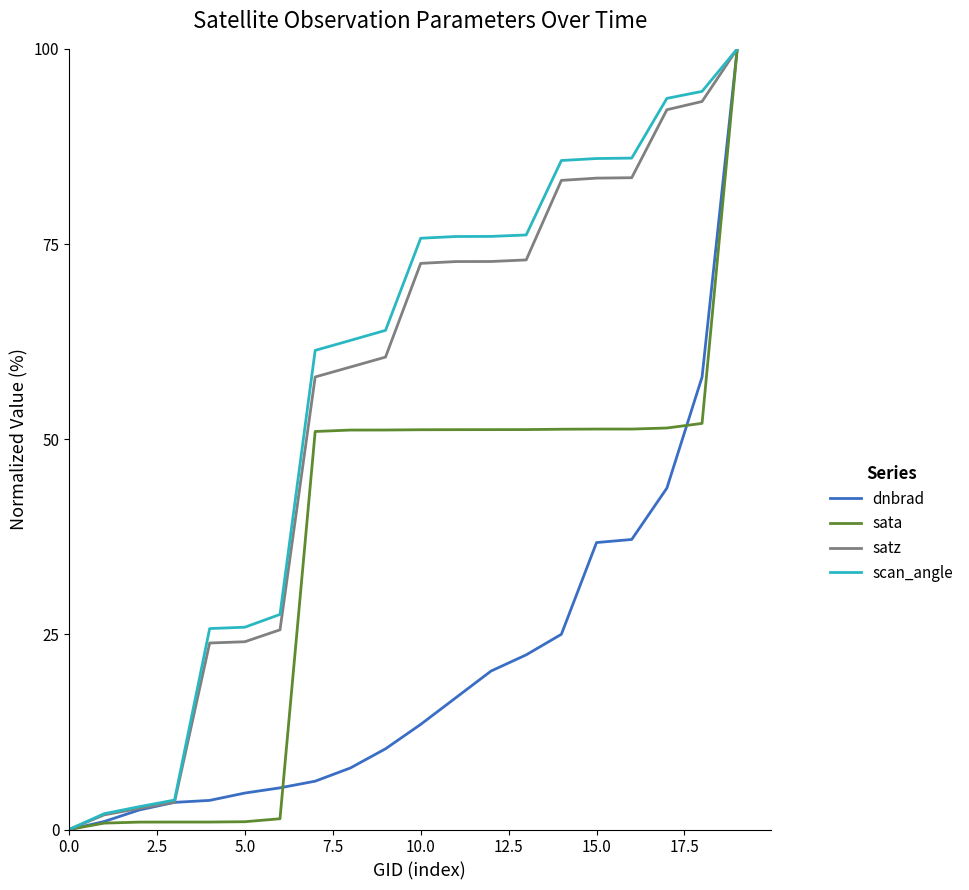

What is the greatest value displayed?

100.0